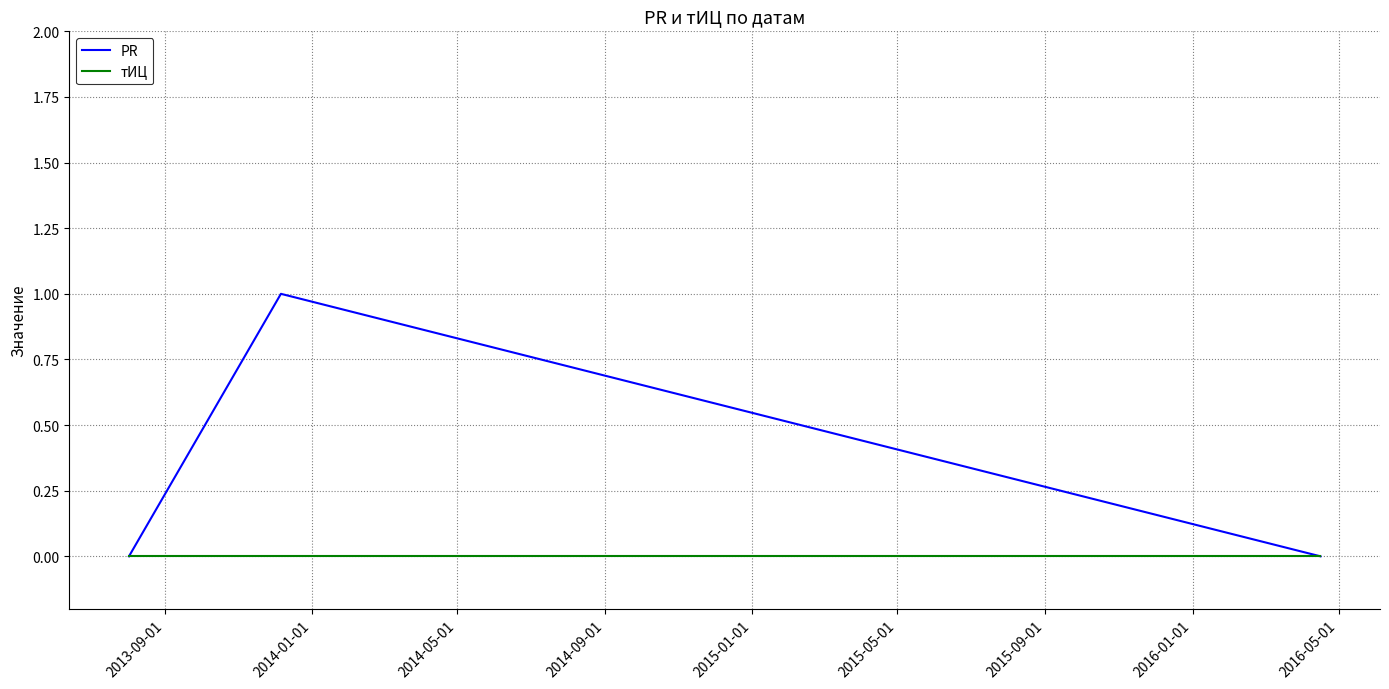

Which series has the largest total across all categories?

PR